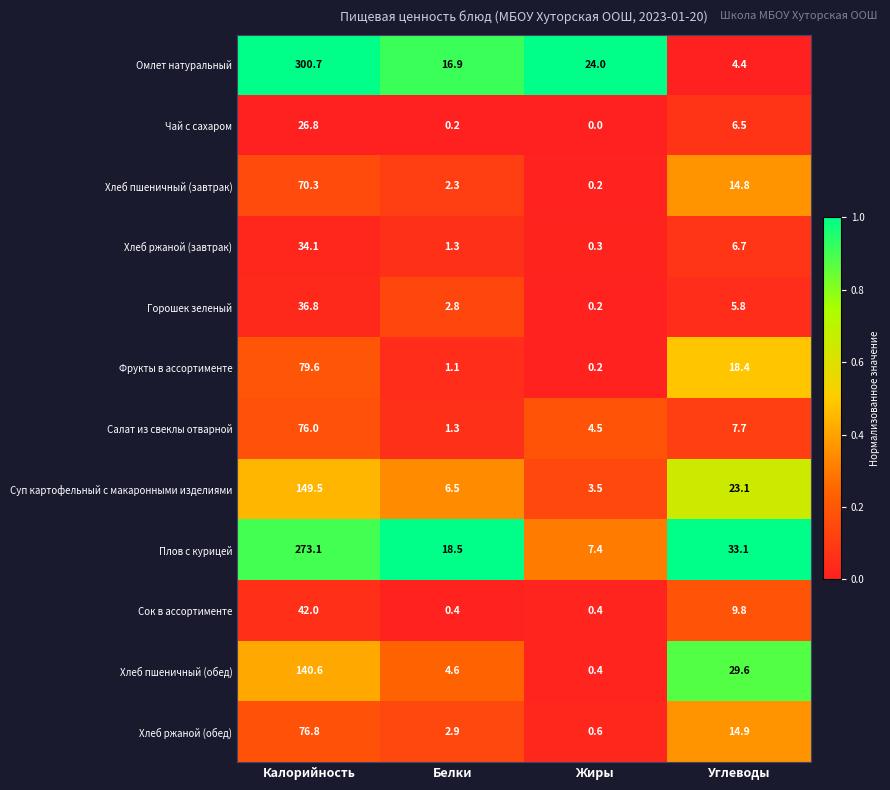

Between Калорийность and Углеводы, which series saw the biggest shift?

Омлет натуральный